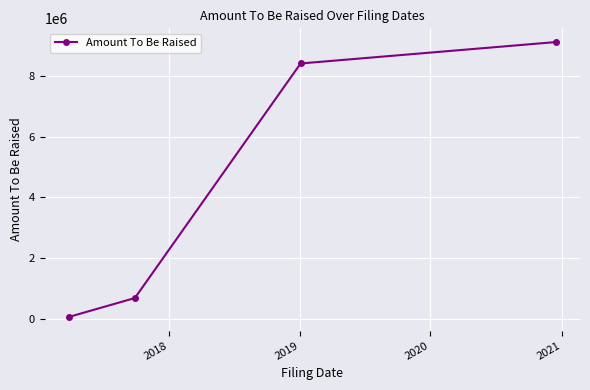

True or false: the data has more than 2 interior local peaks.

False